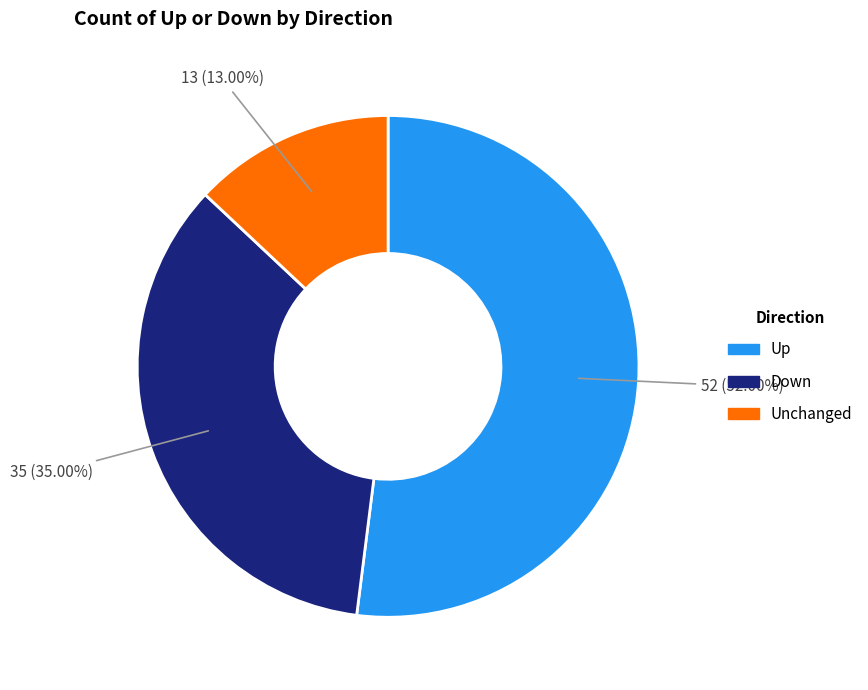

How many segments does this pie chart have?

3